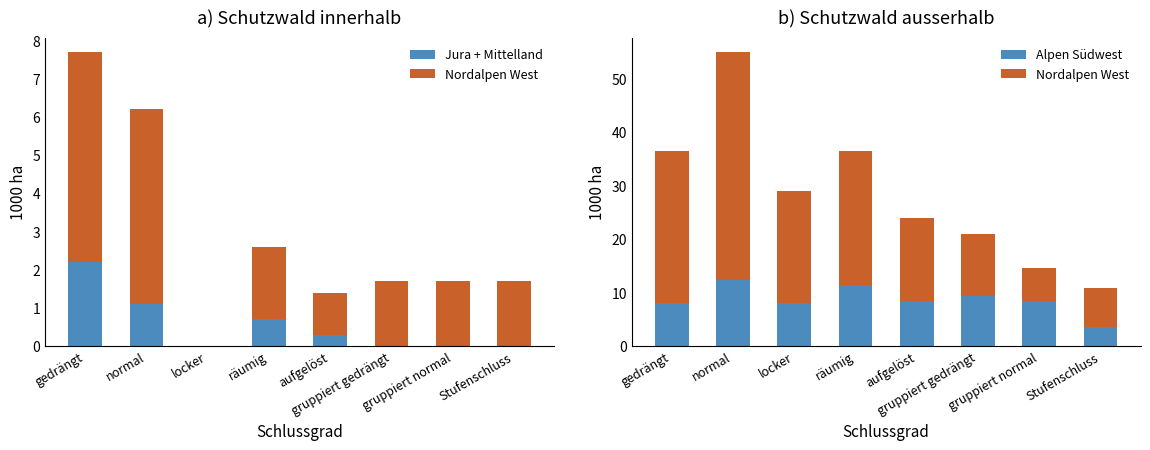

Which series has the largest total across all categories?

Nordalpen West